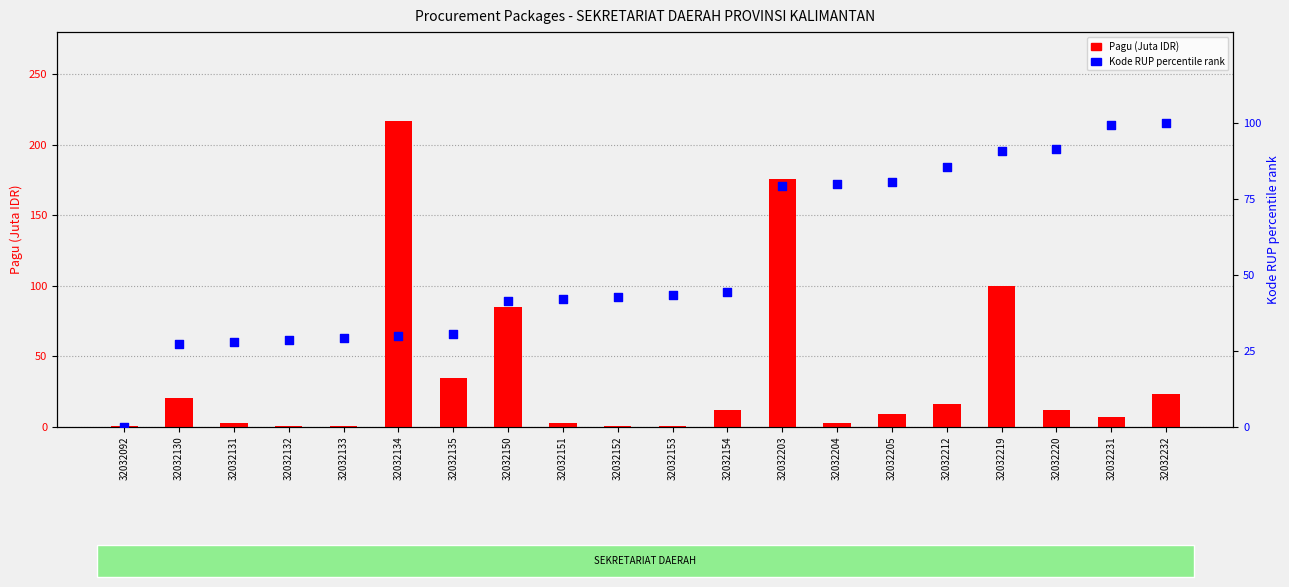

Is the value of Pagu (Juta IDR) at 32032212 greater than the value of Kode RUP rank at 32032219?

No